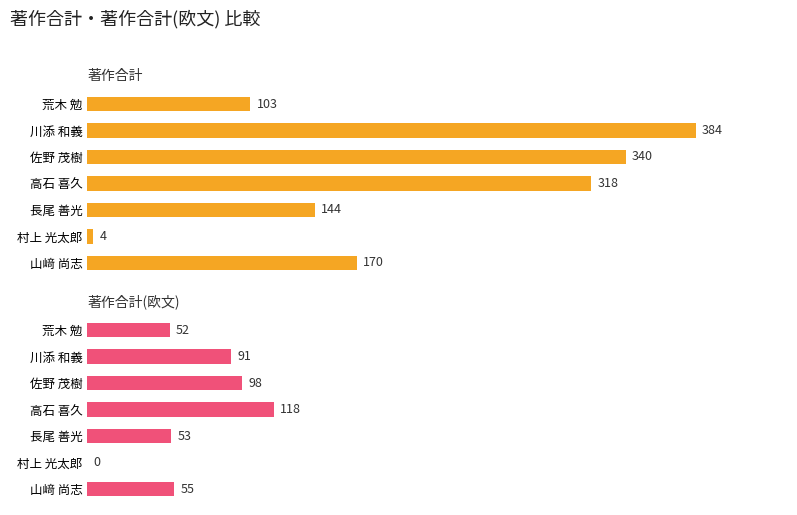

What is the value of the 著作合計(欧文) bar at the 2nd from the left?

91